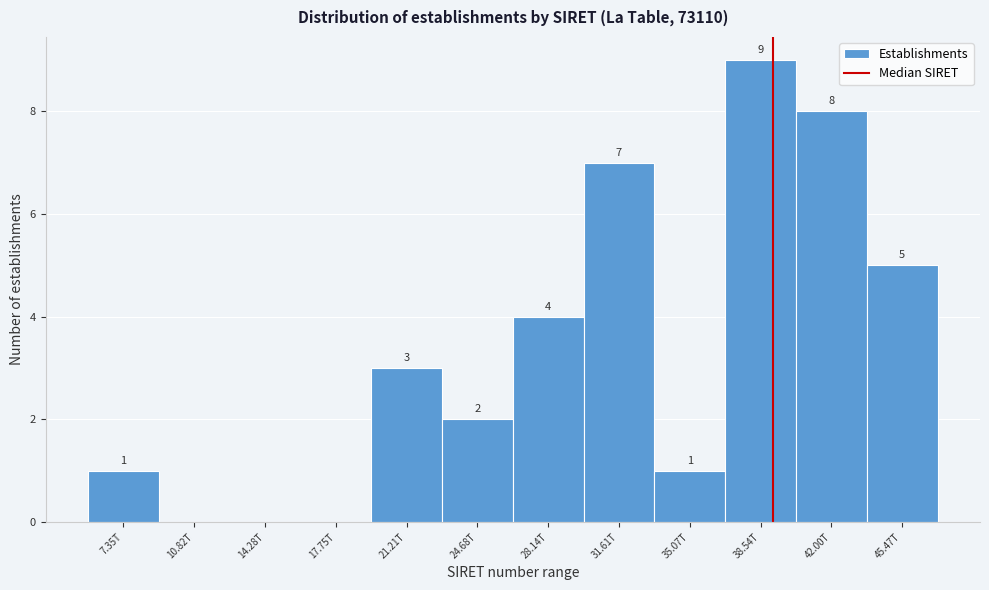

Reading right to left, transcribe all the data shown in this chart.

45.47T=5	42.00T=8	38.54T=9	35.07T=1	31.61T=7	28.14T=4	24.68T=2	21.21T=3	17.75T=0	14.28T=0	10.82T=0	7.35T=1